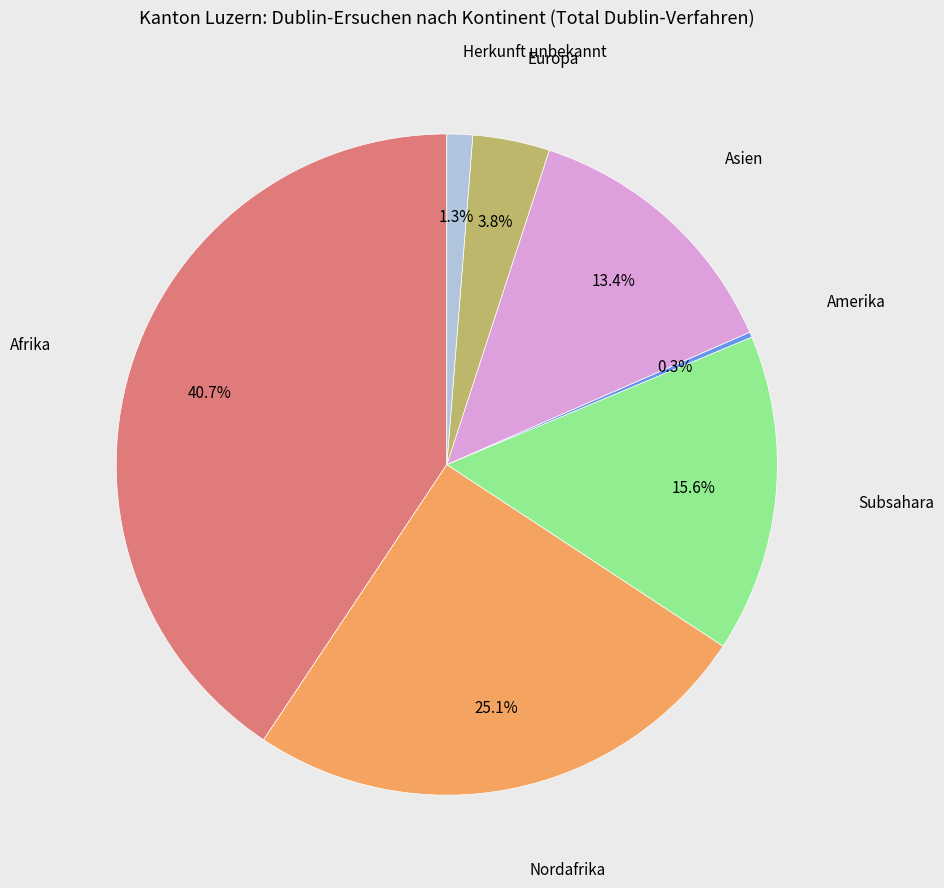

Does any single category account for the majority?

No